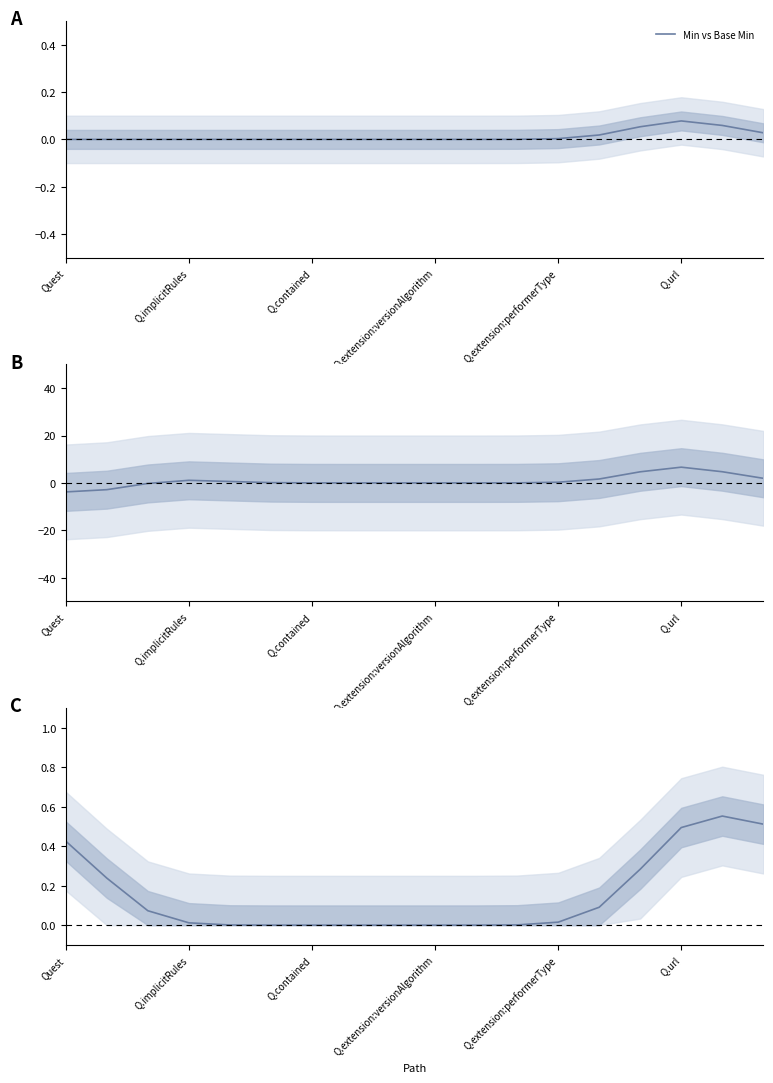

Reading left to right, transcribe all the data shown in this chart.

0.0	0.0	0.0	0.0	0.0	0.0	0.0	0.0	0.0	0.0	0.0	0.0	0.0	0.0	0.1	0.1	0.1	0.0